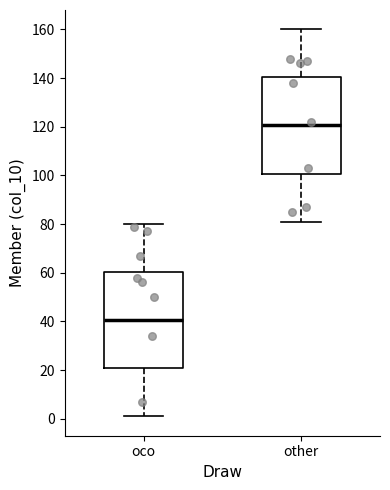

Which box's median line is the highest?

other